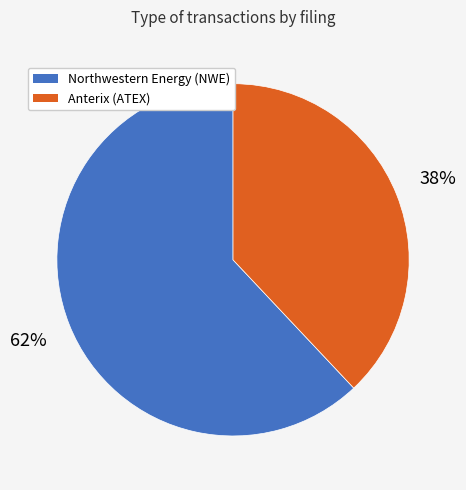

The Northwestern Energy (NWE) slice represents 62% of the pie. True or false?

True